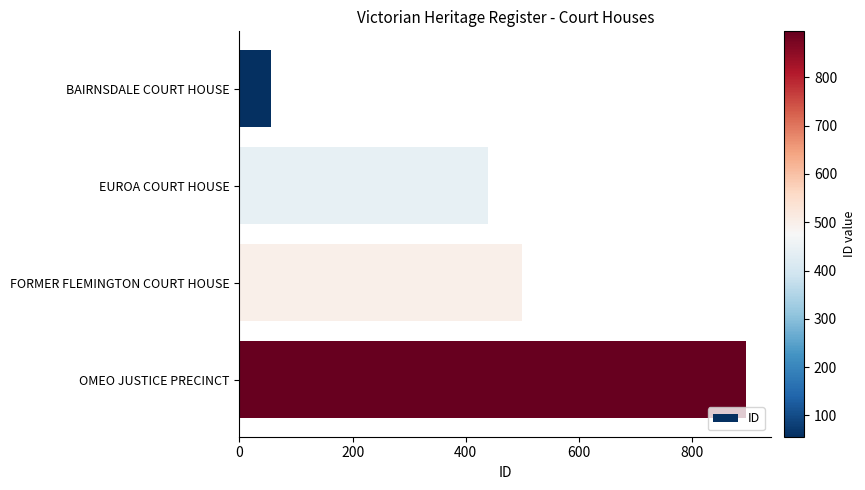

Reading top to bottom, transcribe all the data shown in this chart.

56	440	499	895